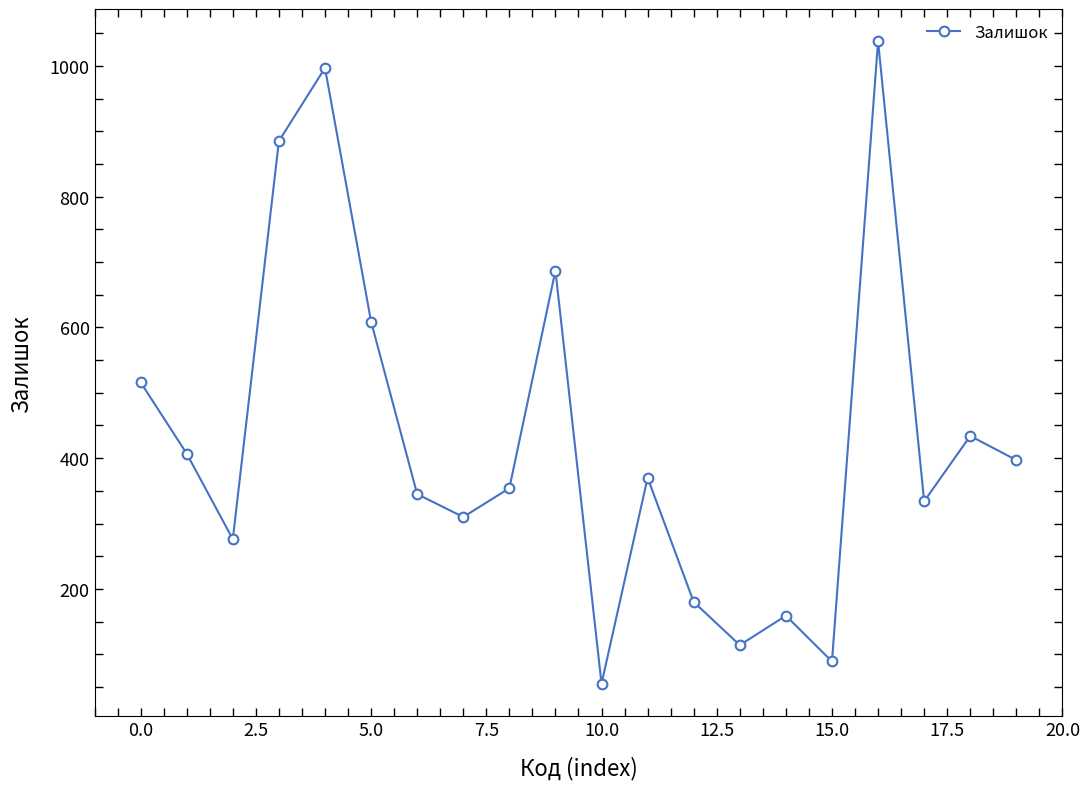

What is the value of the 20th point from the left?

397